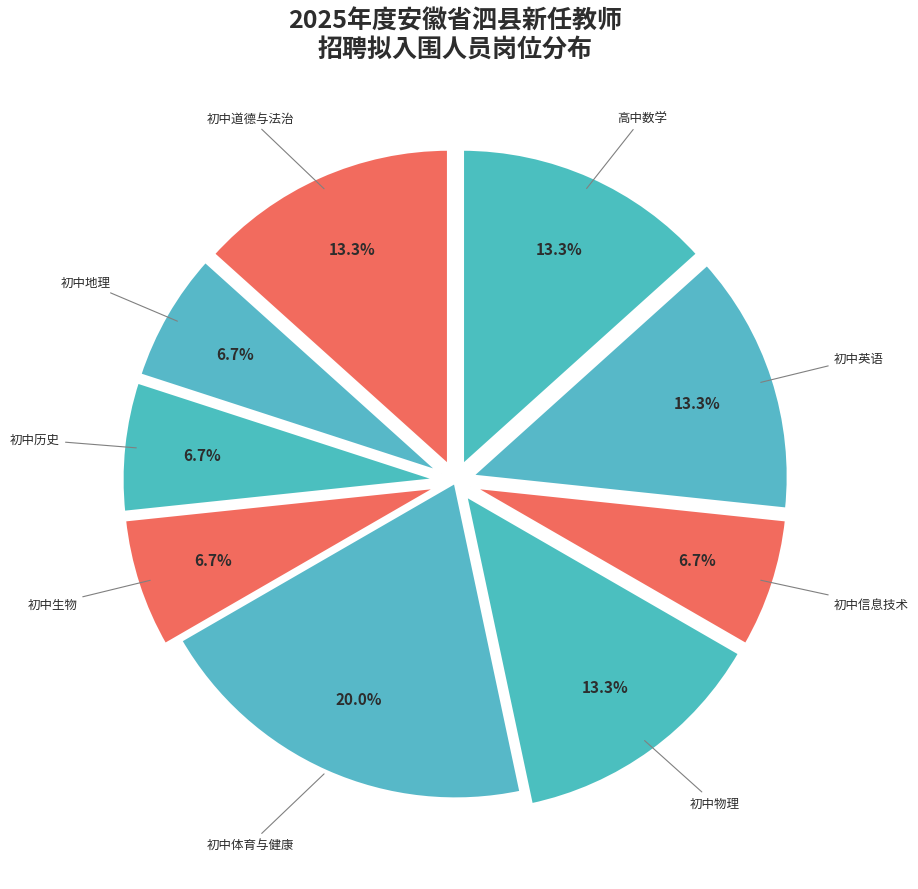

What is the largest slice in the pie chart?

初中体育与健康